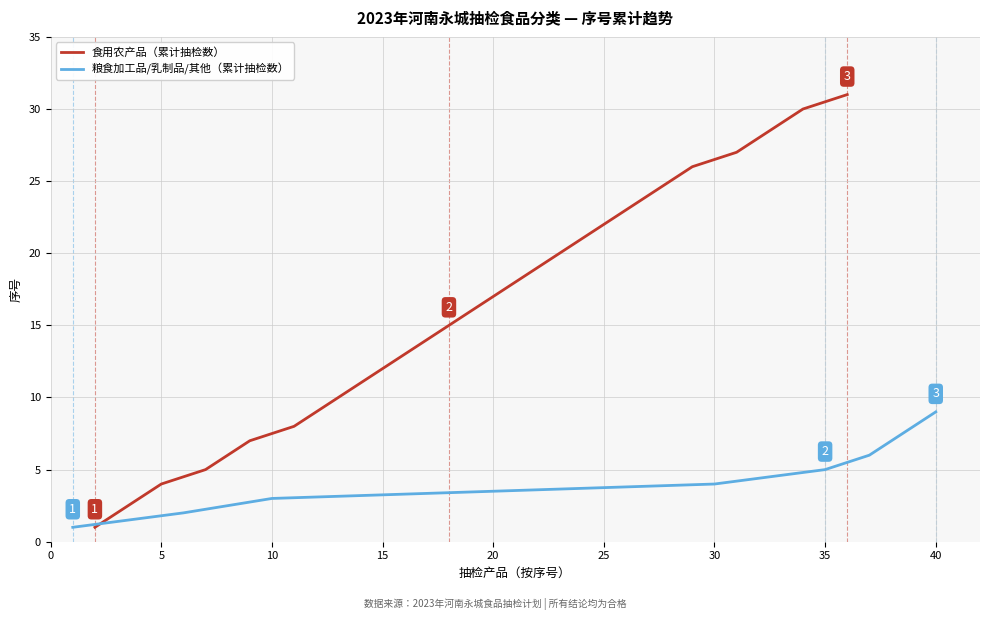

What is the highest value of the 食用农产品（累计抽检数） series?

31